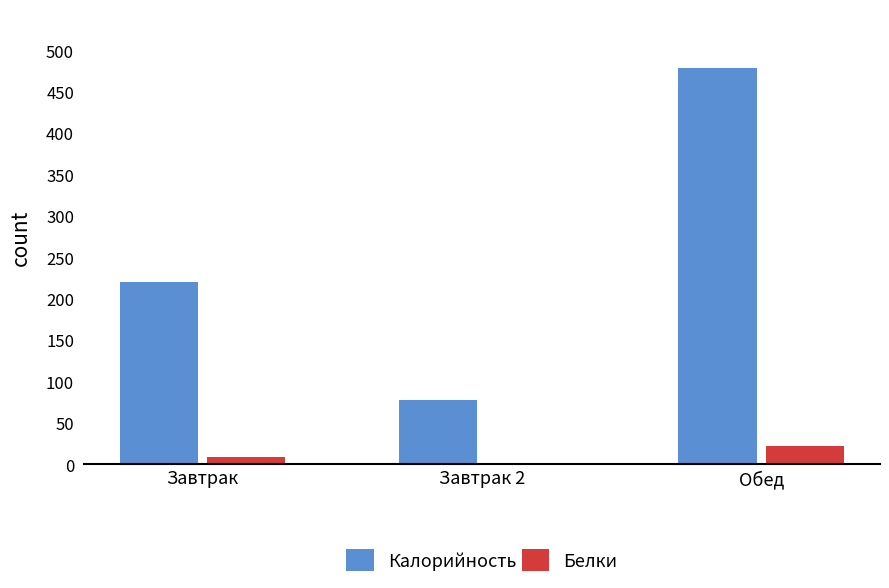

What is the greatest value displayed?

478.0